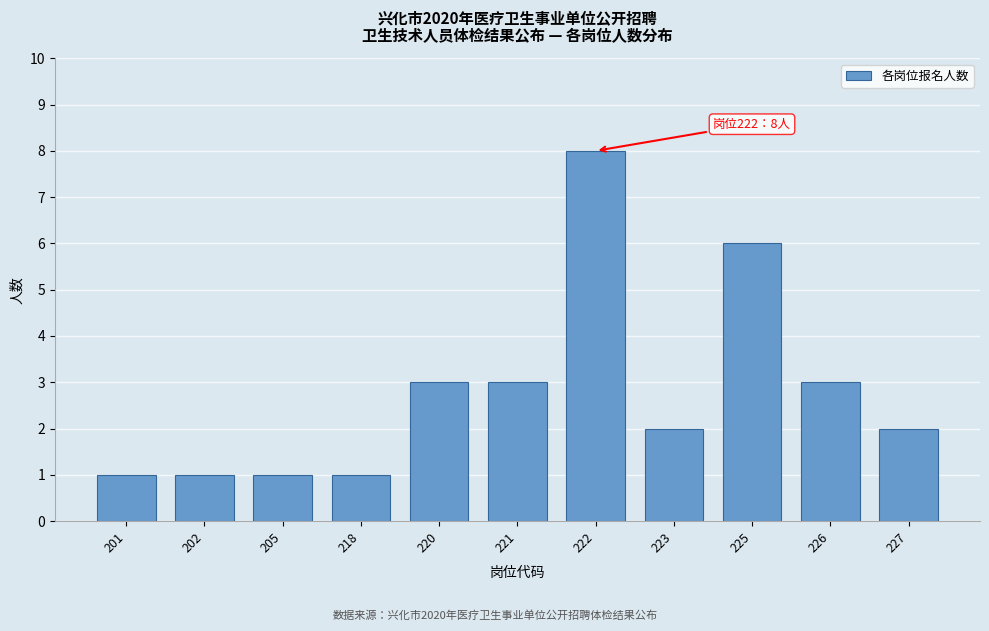

Reading left to right, extract all data points from this chart.

1	1	1	1	3	3	8	2	6	3	2